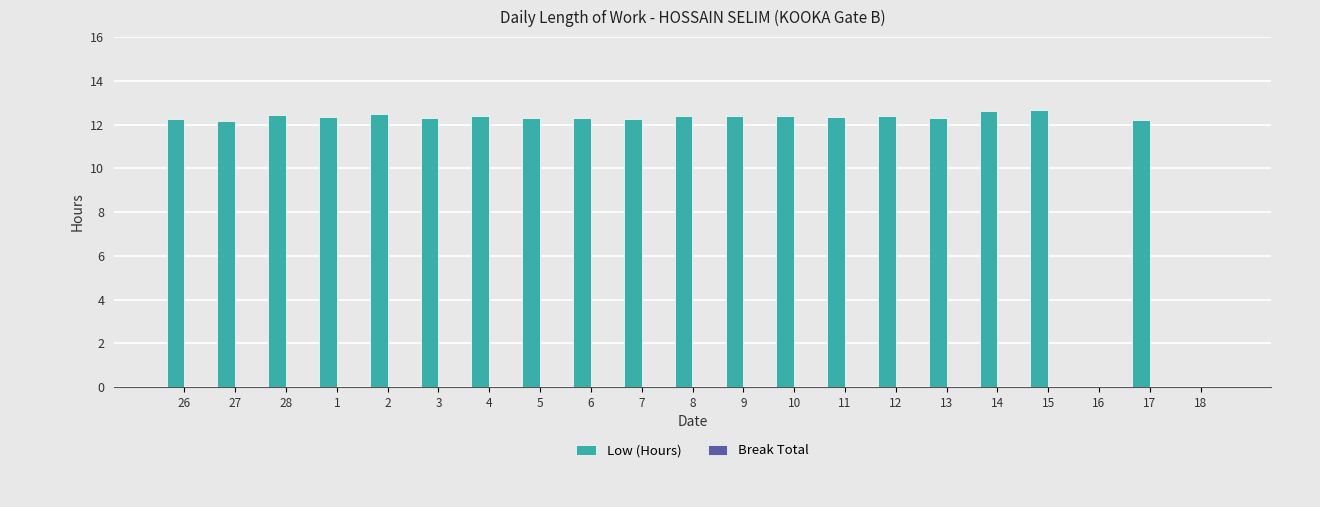

Which has a higher value, 7 or 15?

15